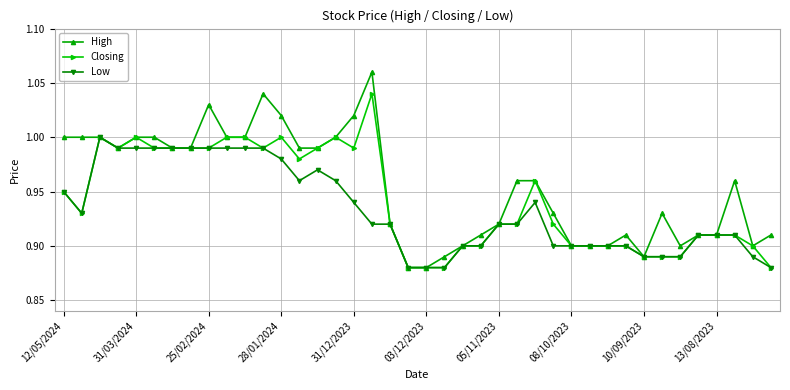

Which series has the largest total across all categories?

High